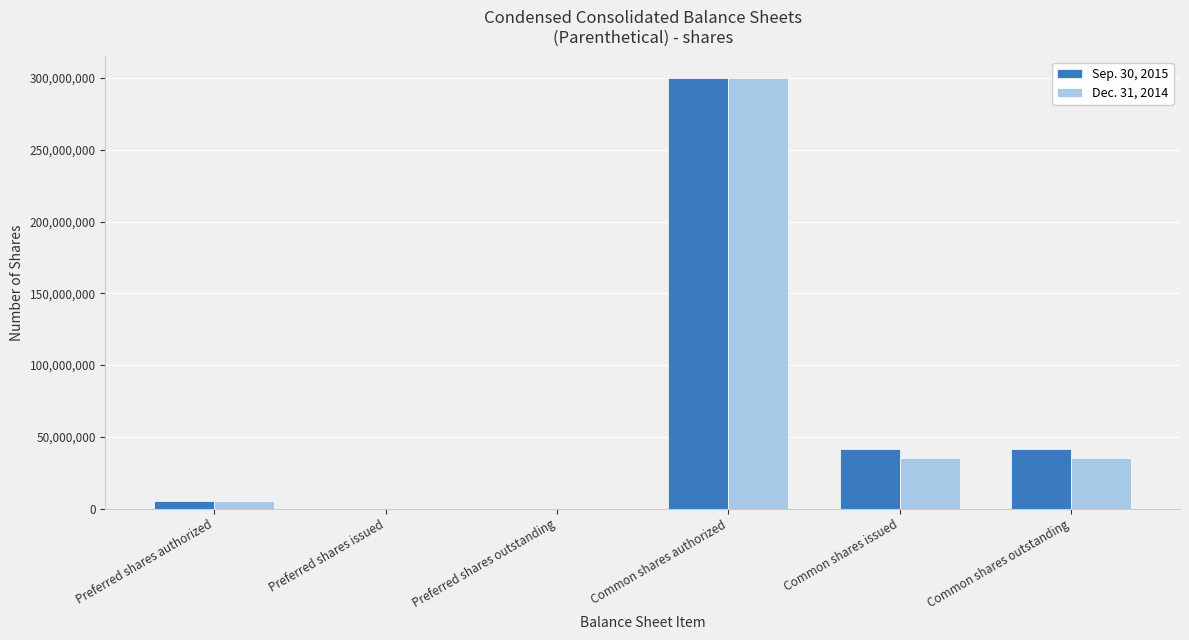

Reading left to right, what are all the values shown in this chart?

Sep. 30, 2015: 5000000	0	0	300000000	41686000	41686000
Dec. 31, 2014: 5000000	0	0	300000000	35045000	35045000